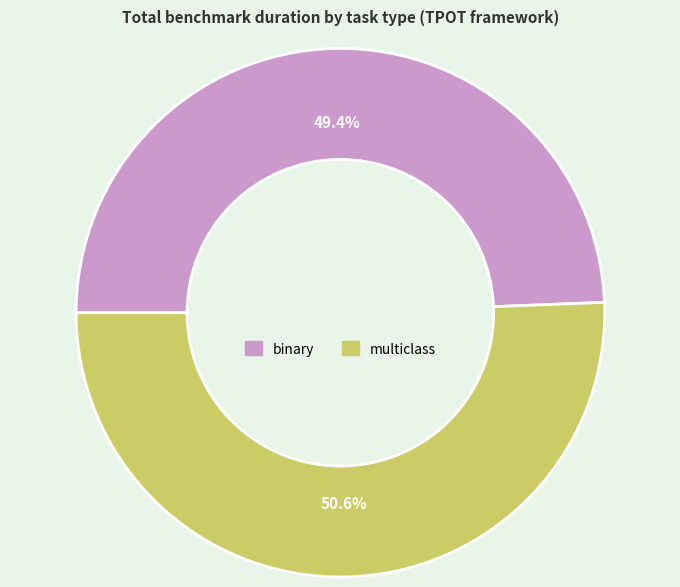

Is there a majority slice in this chart?

Yes